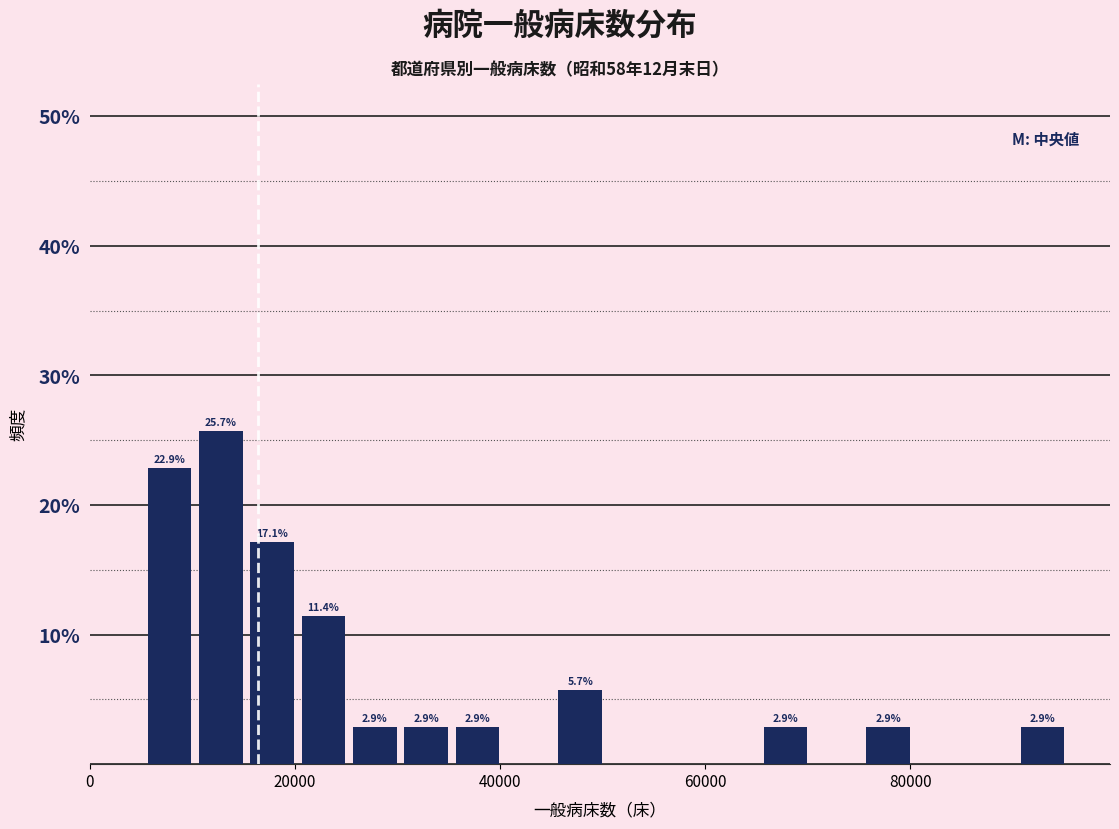

Read against the x-axis, roughly where is the centre of the tallest bar?

12000